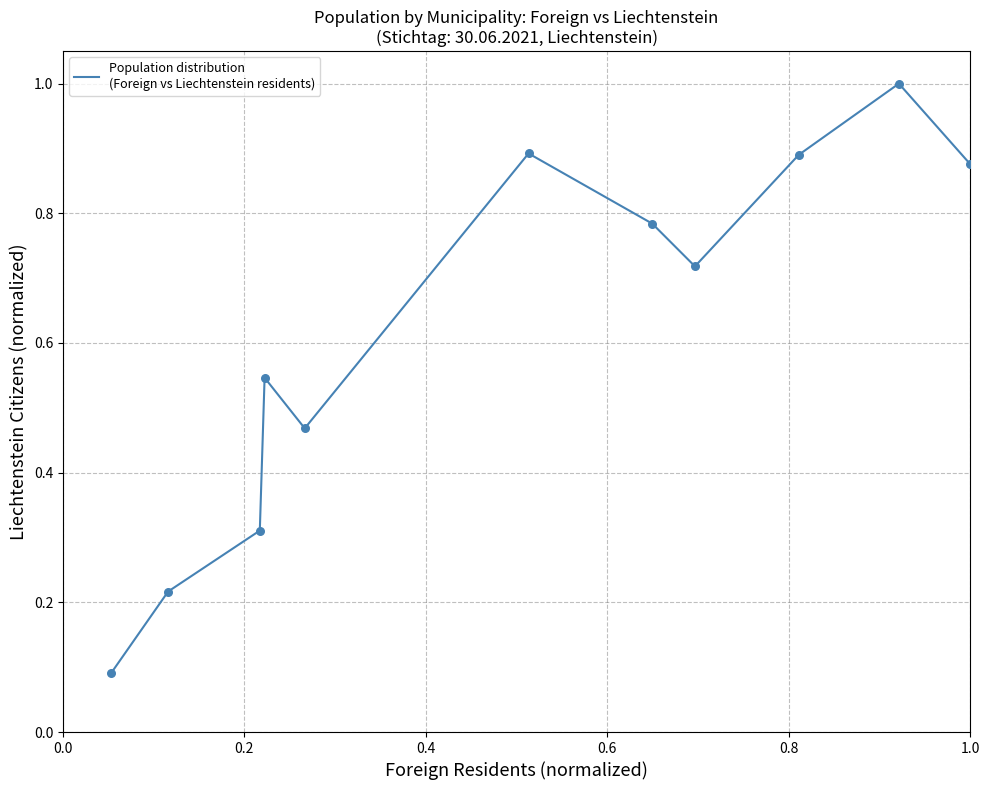

What is the maximum value shown in the chart?

1.0